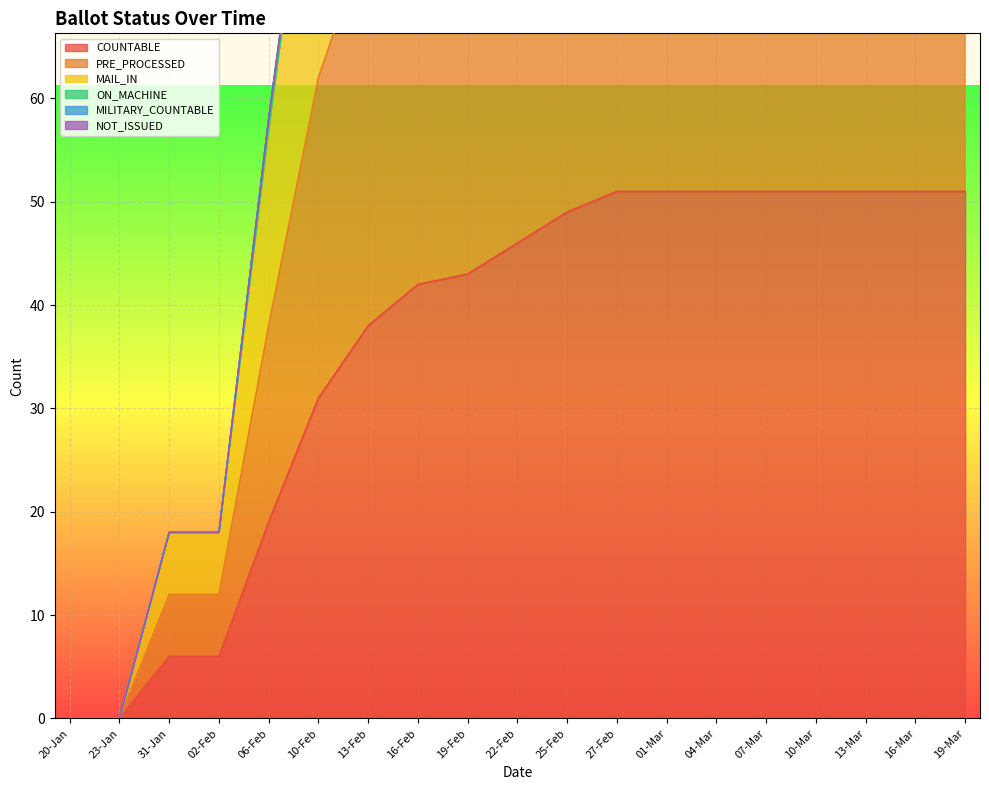

What is the label of the 13th point from the right?

13-Feb